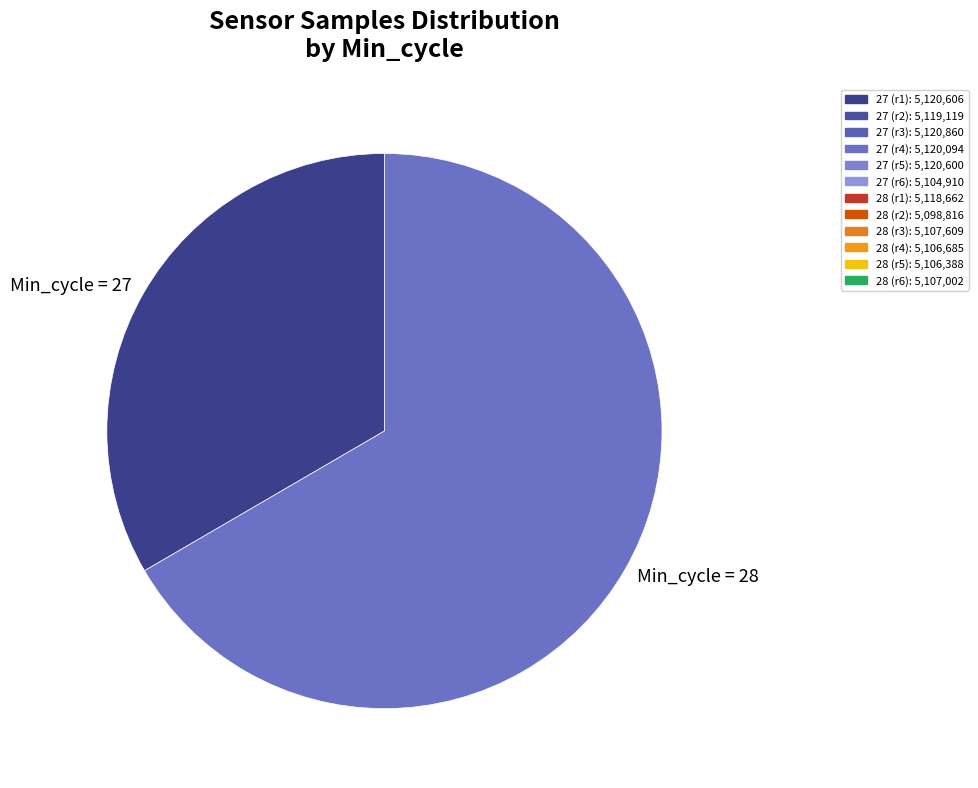

Between Min_cycle = 27 and Min_cycle = 28, which is larger?

Min_cycle = 28